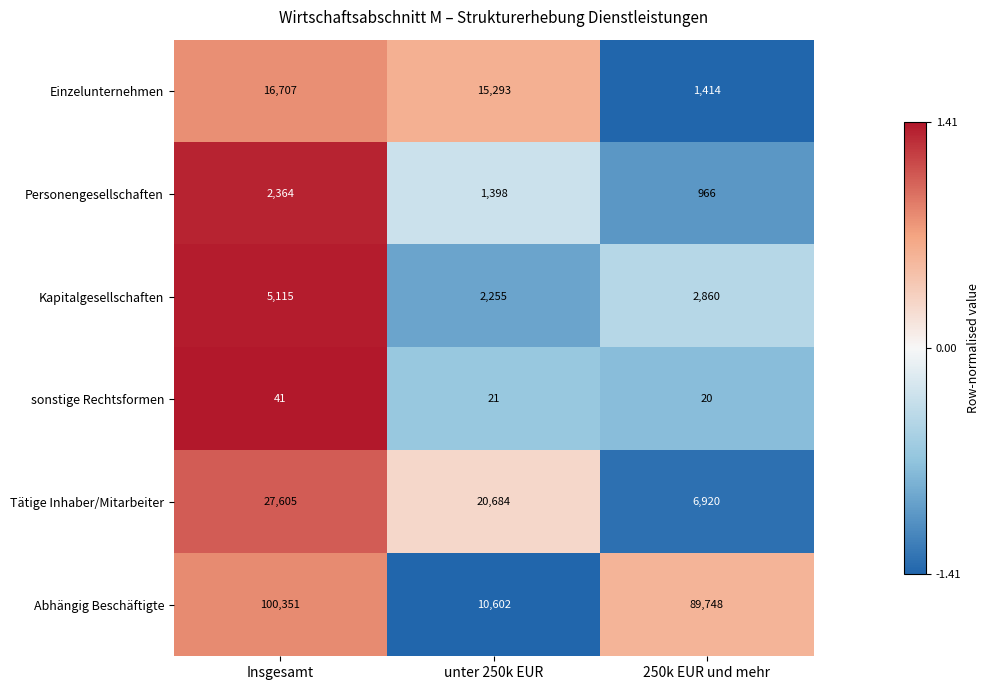

Reading left to right, transcribe all the data shown in this chart.

Einzelunternehmen: Insgesamt=16707	unter 250k EUR=15293	250k EUR und mehr=1414
Personengesellschaften: Insgesamt=2364	unter 250k EUR=1398	250k EUR und mehr=966
Kapitalgesellschaften: Insgesamt=5115	unter 250k EUR=2255	250k EUR und mehr=2860
sonstige Rechtsformen: Insgesamt=41	unter 250k EUR=21	250k EUR und mehr=20
Tätige Inhaber/Mitarbeiter: Insgesamt=27605	unter 250k EUR=20684	250k EUR und mehr=6920
Abhängig Beschäftigte: Insgesamt=100351	unter 250k EUR=10602	250k EUR und mehr=89748